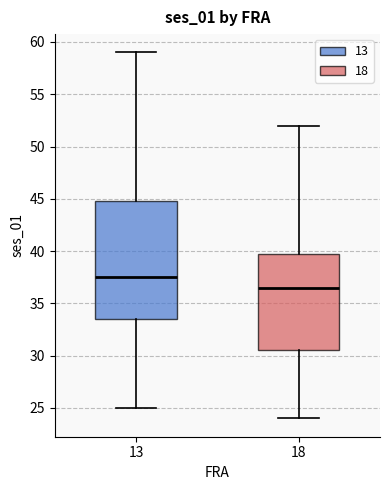

Which box is the tallest, from its lower edge to its upper edge?

13